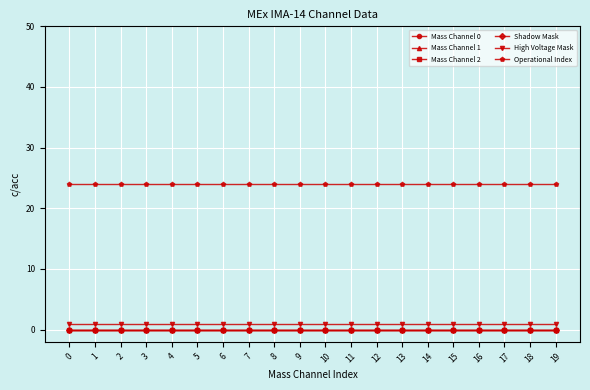

Does the chart have visible grid lines?

Yes